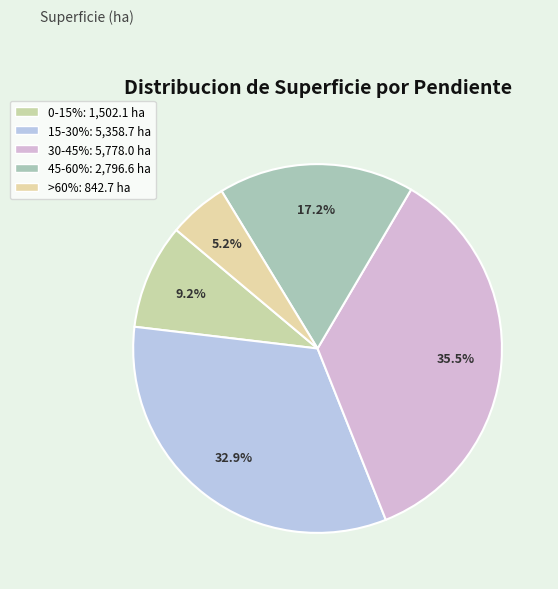

How many slices are in this pie chart?

5